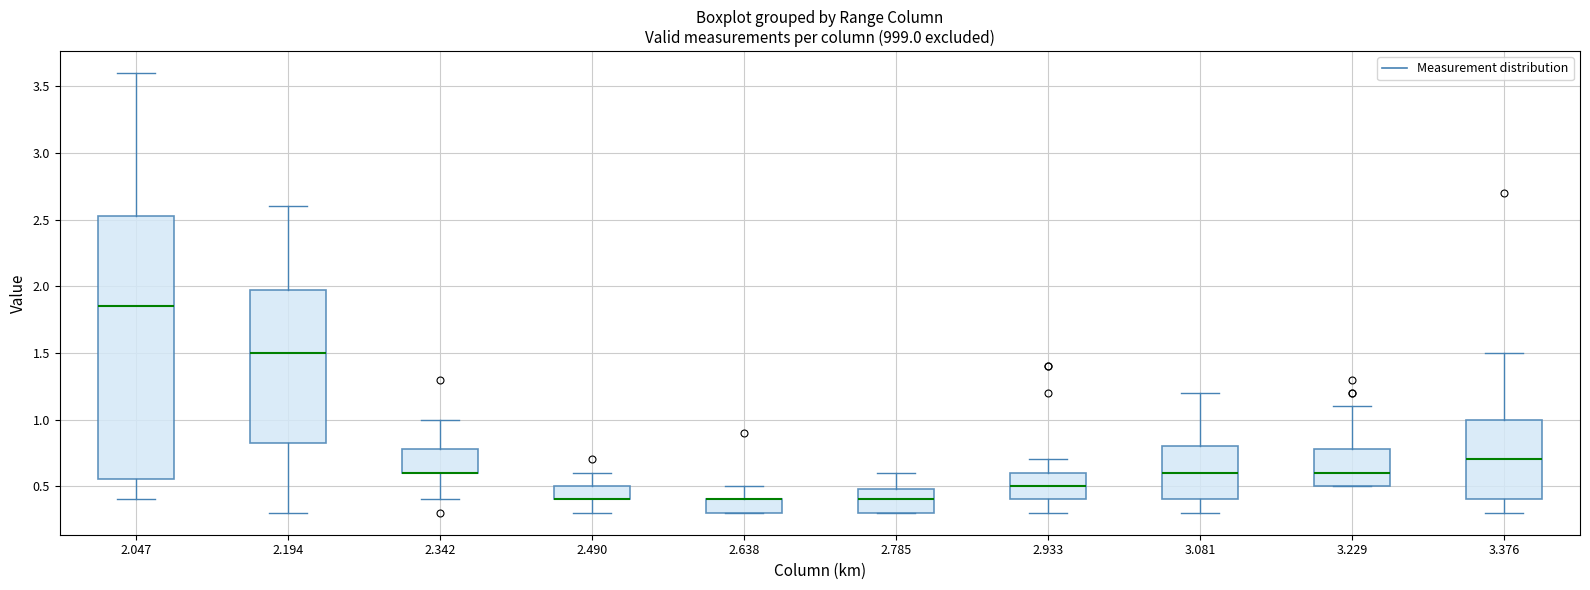

Reading left to right, read every box against the y-axis: the position of its median line, the range the box covers, and the ends of its whiskers. The values are not printed on the chart, so give them approximately, as read against the axis.

2.047: median 1.85, box 0.55 to 2.55, whiskers 0.40 to 3.60
2.194: median 1.50, box 0.85 to 2.00, whiskers 0.30 to 2.60
2.342: median 0.60 (drawn on the box's lower edge), box 0.60 to 0.80, whiskers 0.40 to 1.00
2.490: median 0.40 (drawn on the box's lower edge), box 0.40 to 0.50, whiskers 0.30 to 0.60
2.638: median 0.40 (drawn on the box's upper edge), box 0.30 to 0.40, whiskers 0.30 to 0.50
2.785: median 0.40, box 0.30 to 0.50, whiskers 0.30 to 0.60
2.933: median 0.50, box 0.40 to 0.60, whiskers 0.30 to 0.70
3.081: median 0.60, box 0.40 to 0.80, whiskers 0.30 to 1.20
3.229: median 0.60, box 0.50 to 0.80, whiskers 0.50 to 1.10
3.376: median 0.70, box 0.40 to 1.00, whiskers 0.30 to 1.50